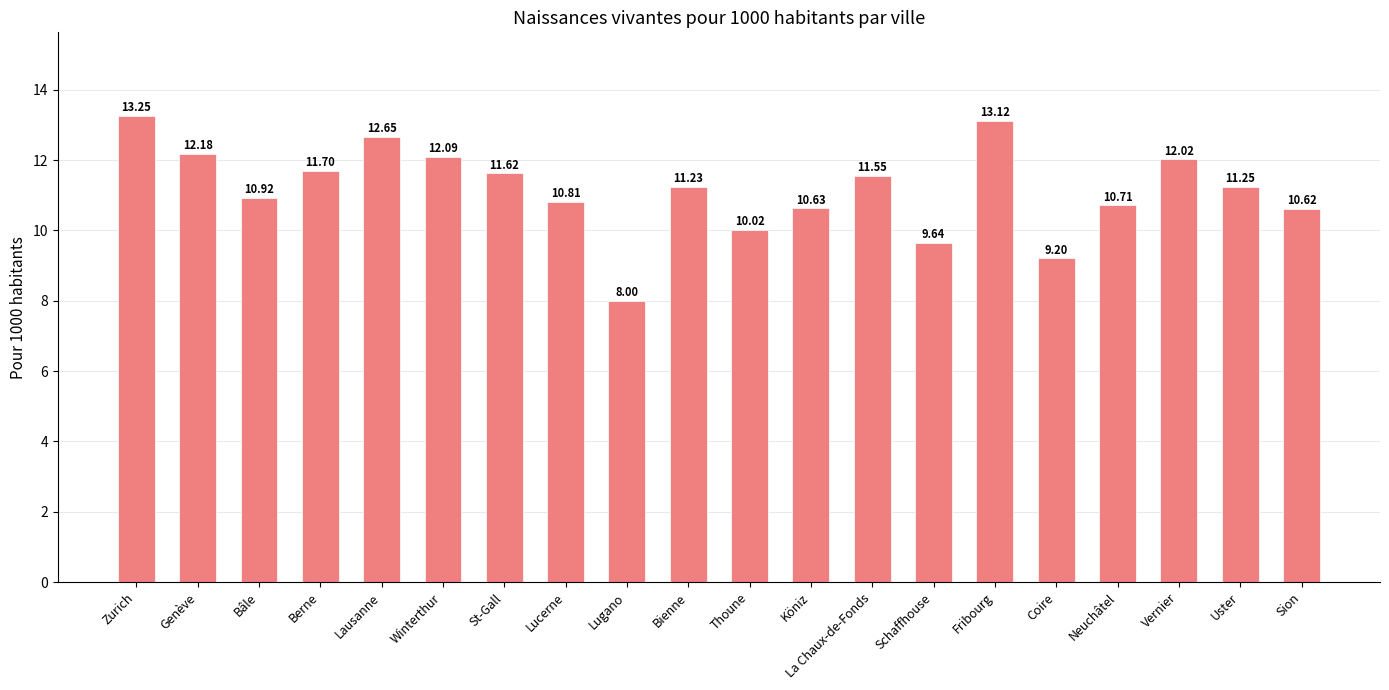

What is the label of the 8th bar from the right?

La Chaux-de-Fonds